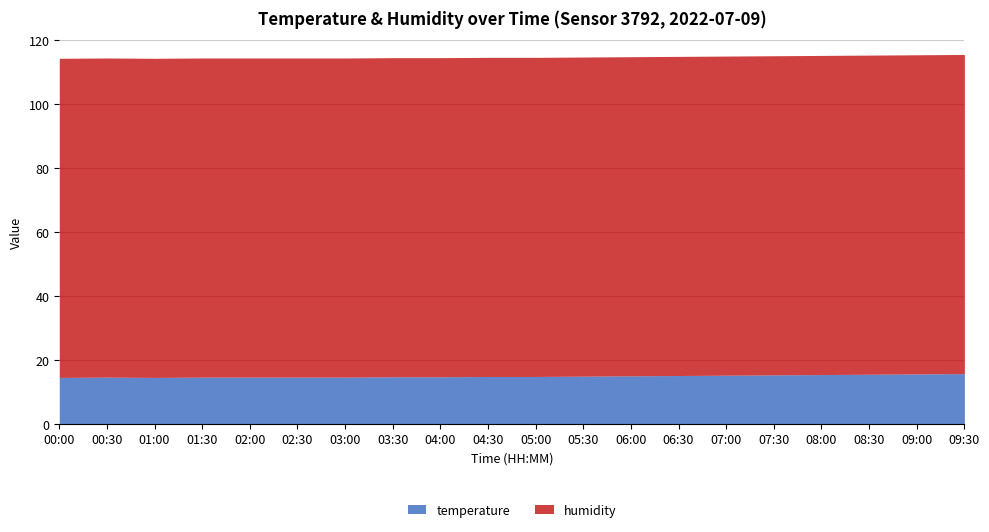

What is the spread (max minus min) of values at 09:00?

84.3